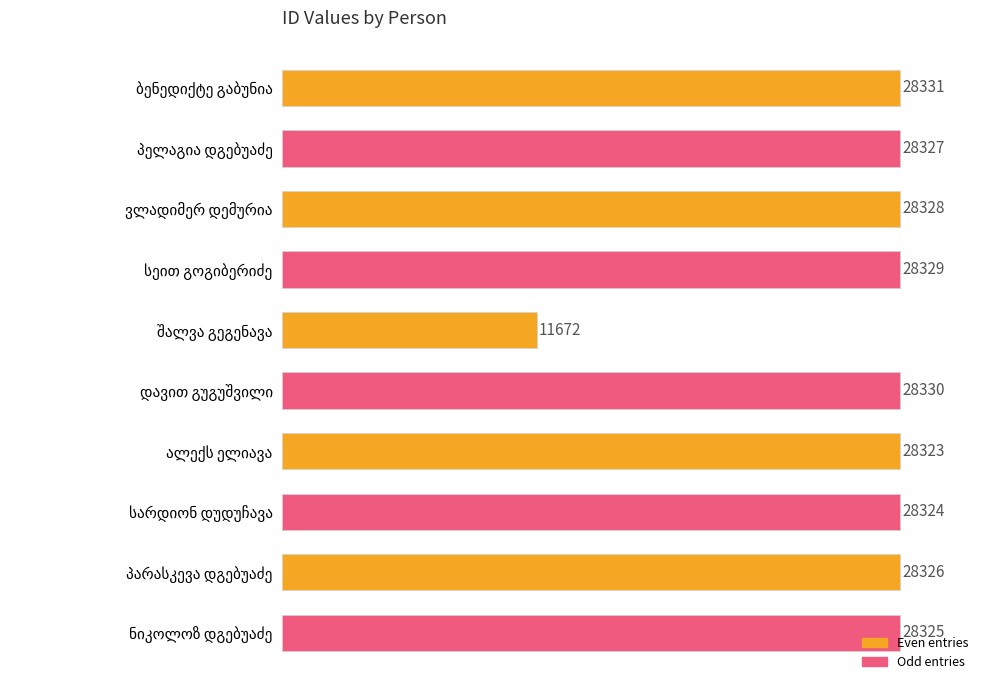

What is the value of the 10th bar from the top?

28325